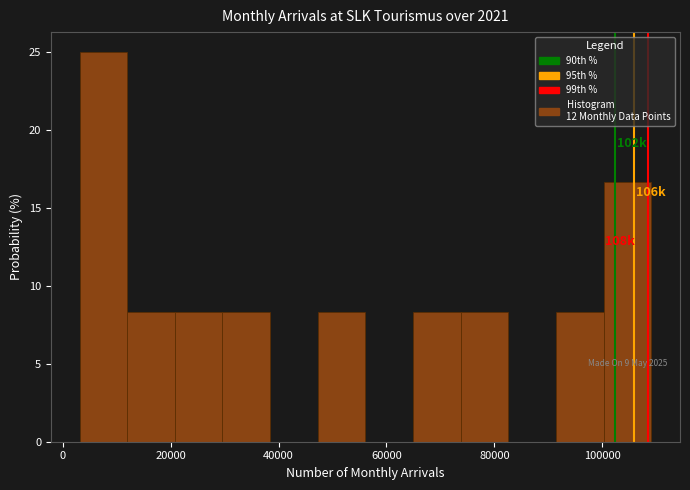

Over which range of the x-axis is the bar tallest?

4000 to 12000